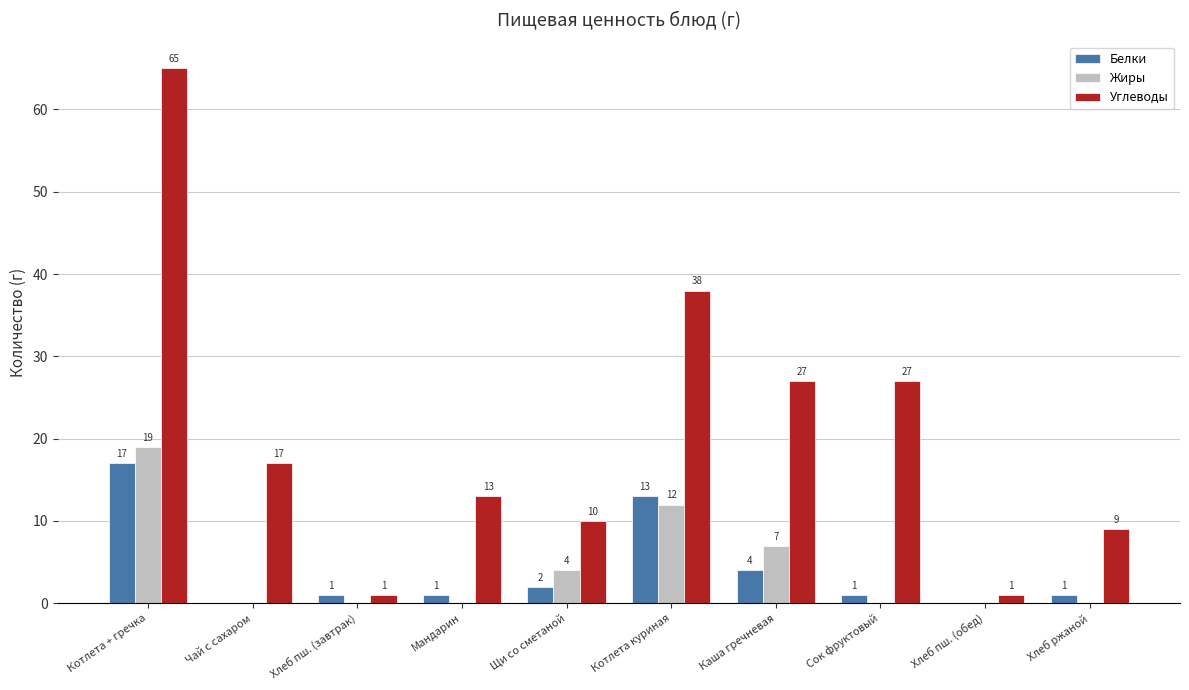

The Жиры series shows 7 at Хлеб пш. (завтрак). True or false?

False